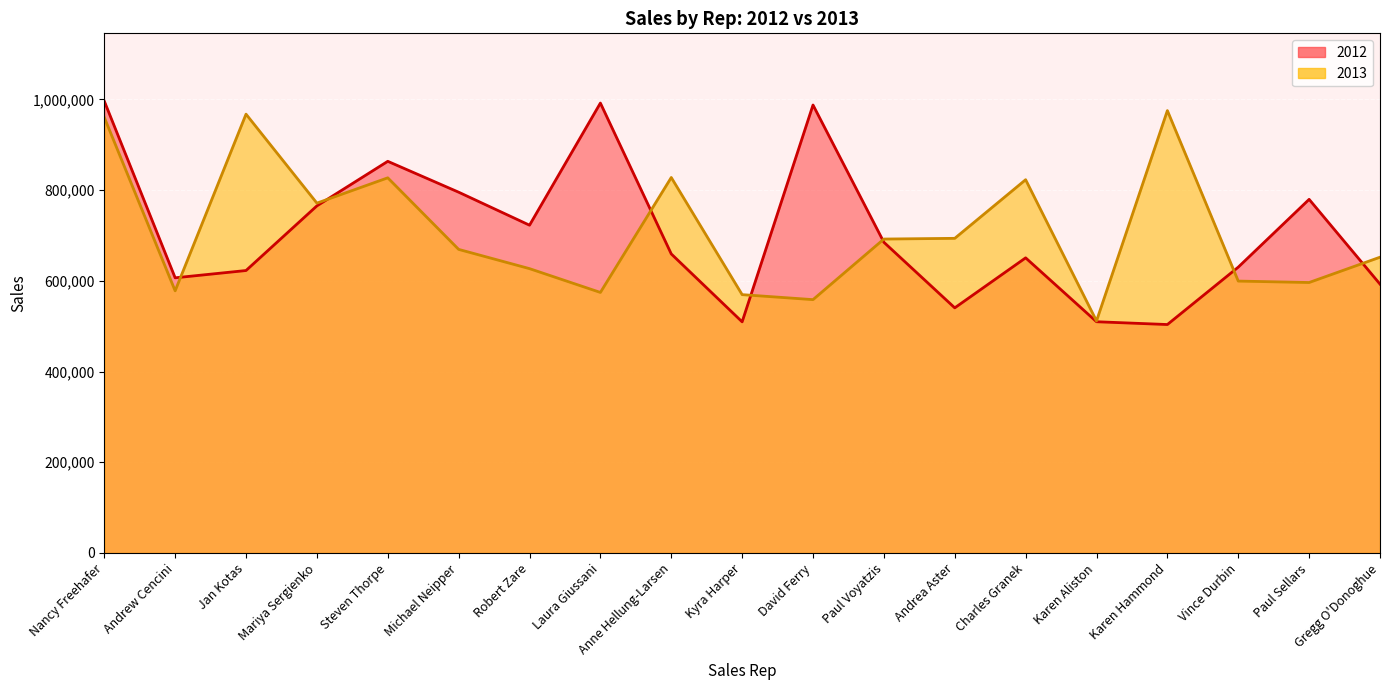

What is the difference between the highest and lowest values at Vince Durbin?

30749